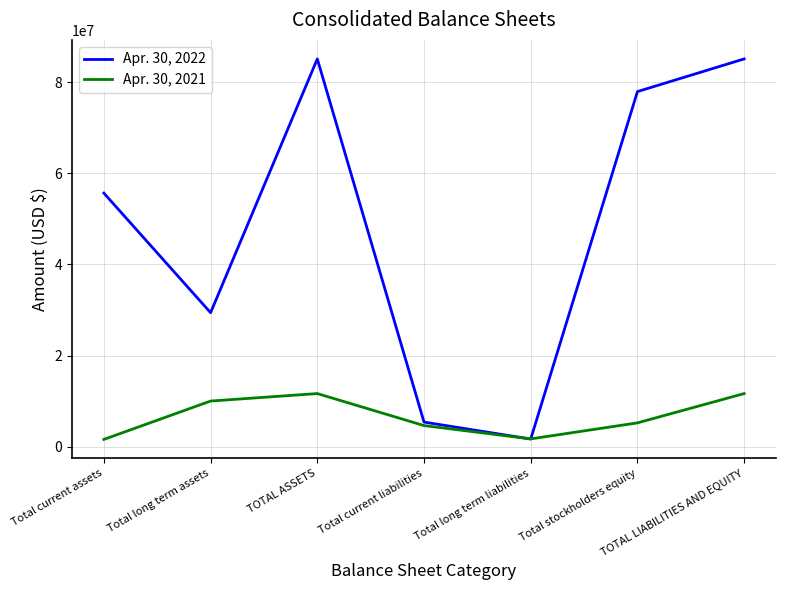

After their last crossing, which series has the higher values: Apr. 30, 2022 or Apr. 30, 2021?

Apr. 30, 2022